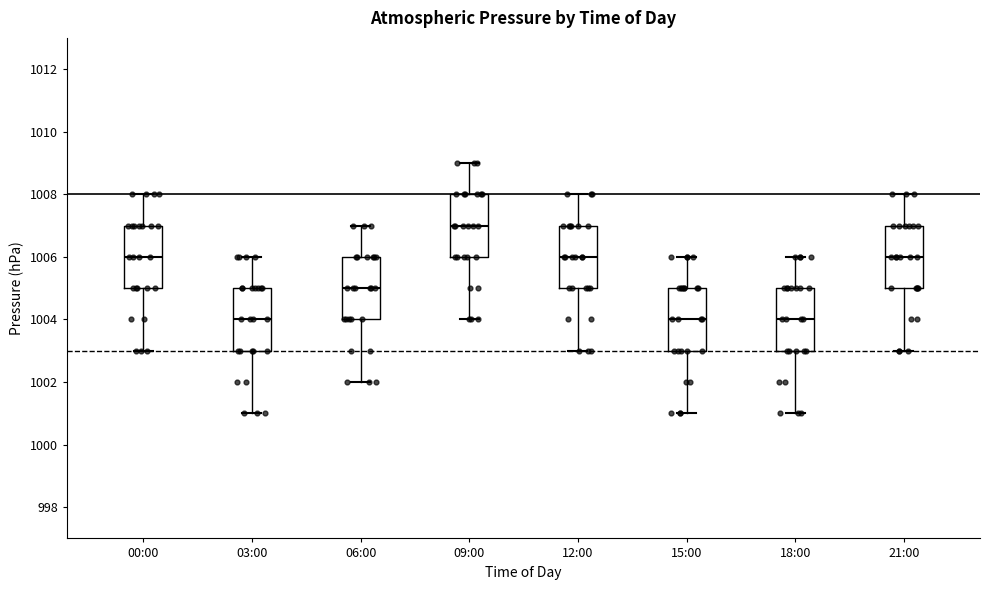

Reading left to right, transcribe this box plot: for each box, give where its median line is, the range the box spans, and where its two whiskers end, as read against the y-axis. The values are not printed on the chart, so give them approximately, as read against the axis.

00:00: median 1006, box 1005 to 1007, whiskers 1003 to 1008
03:00: median 1004, box 1003 to 1005, whiskers 1001 to 1006
06:00: median 1005, box 1004 to 1006, whiskers 1002 to 1007
09:00: median 1007, box 1006 to 1008, whiskers 1004 to 1009
12:00: median 1006, box 1005 to 1007, whiskers 1003 to 1008
15:00: median 1004, box 1003 to 1005, whiskers 1001 to 1006
18:00: median 1004, box 1003 to 1005, whiskers 1001 to 1006
21:00: median 1006, box 1005 to 1007, whiskers 1003 to 1008